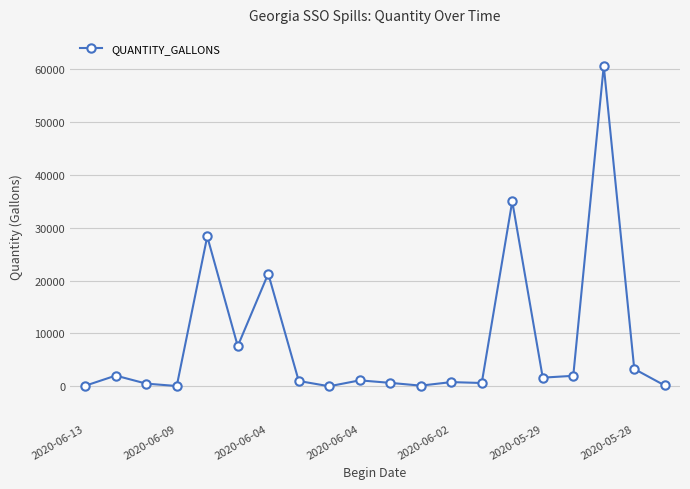

True or false: the data has more than 0 interior local peaks.

True